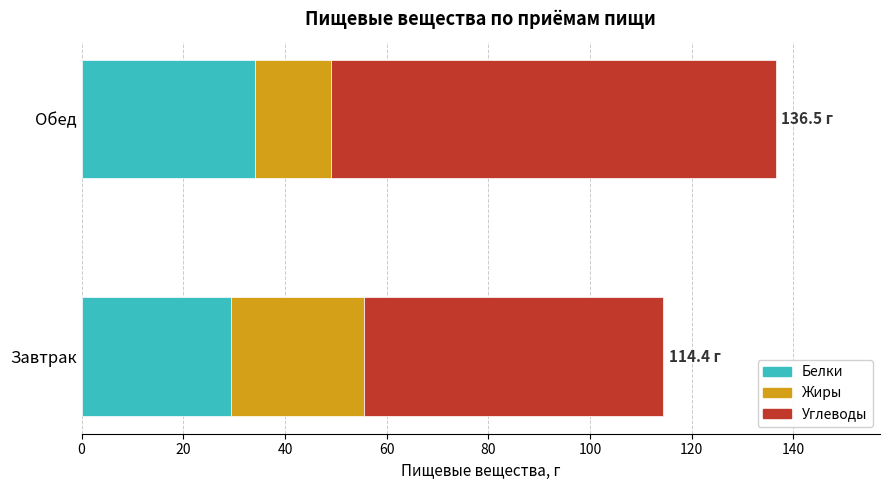

Which category has the lowest value in the Белки series?

Завтрак